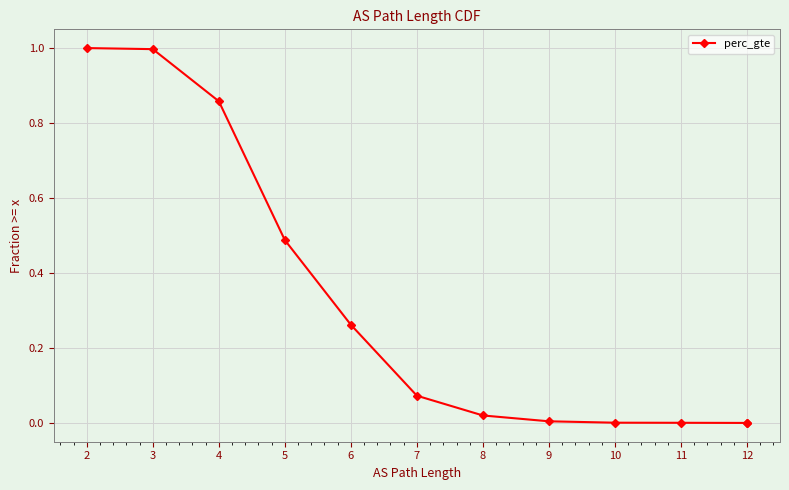

Which label corresponds to the largest value in the chart?

2